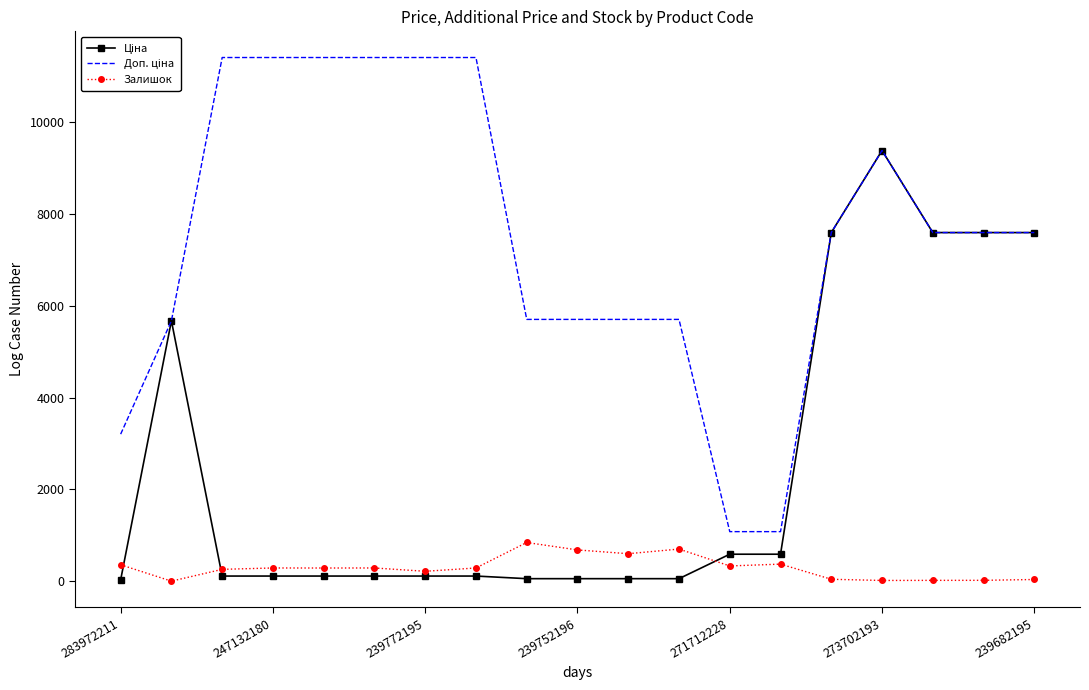

What is the greatest value displayed?

11410.0